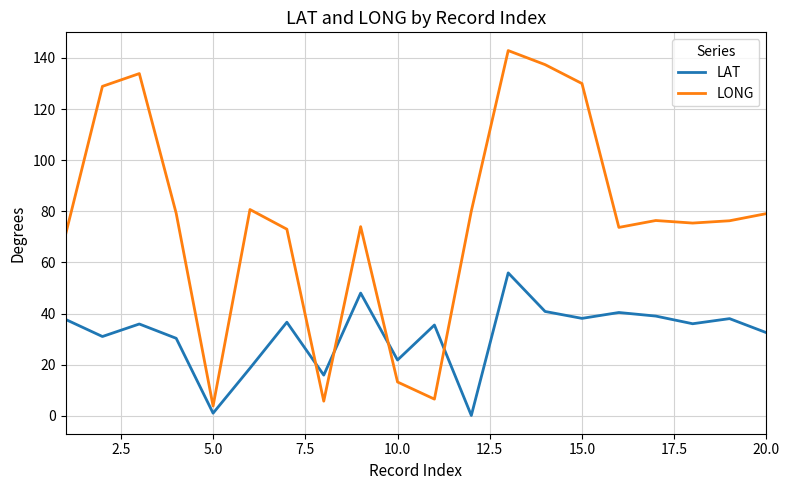

True or false: LONG and LAT intersect in this chart.

True